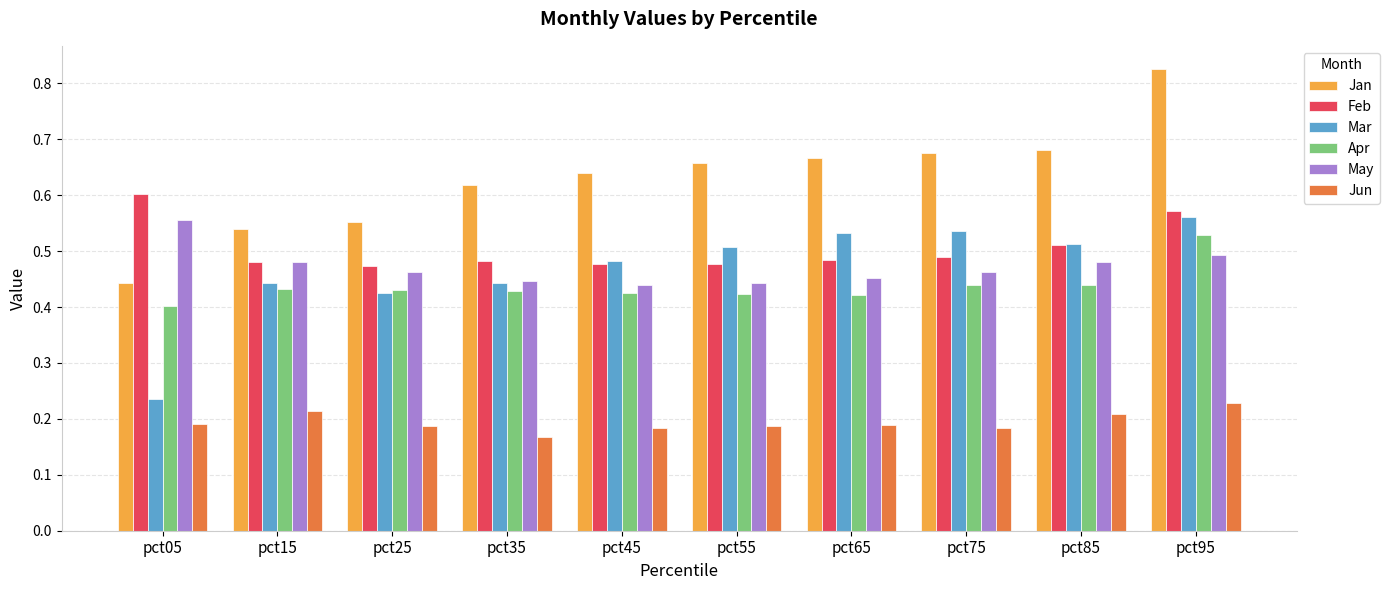

Which category has the lowest value in the Jun series?

pct35